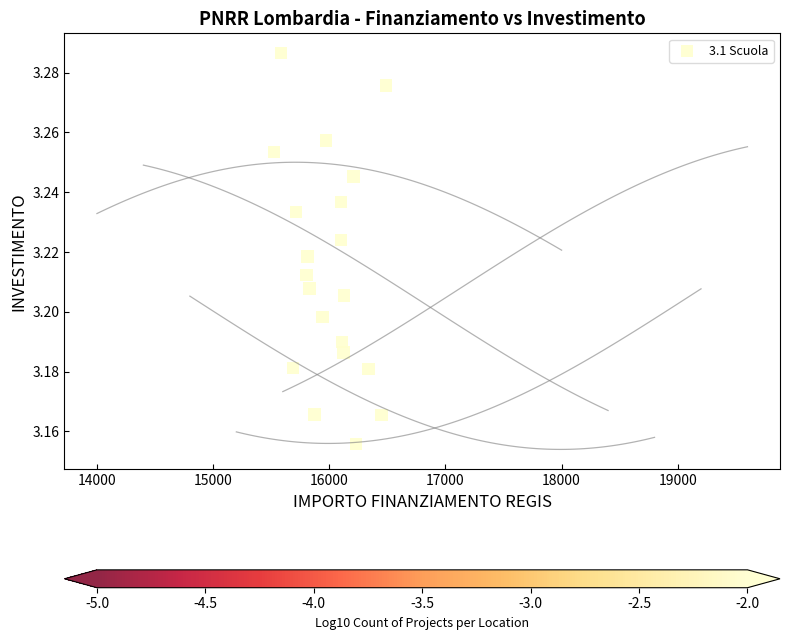

What is the range of X values (max minus min)?

959.4